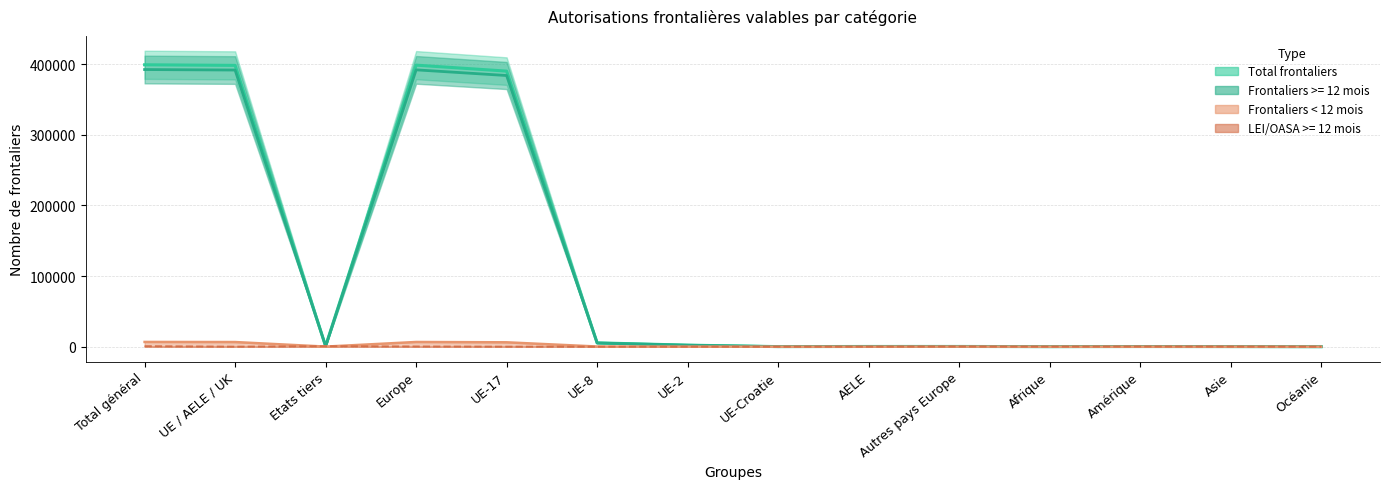

What position from the right is AELE?

6